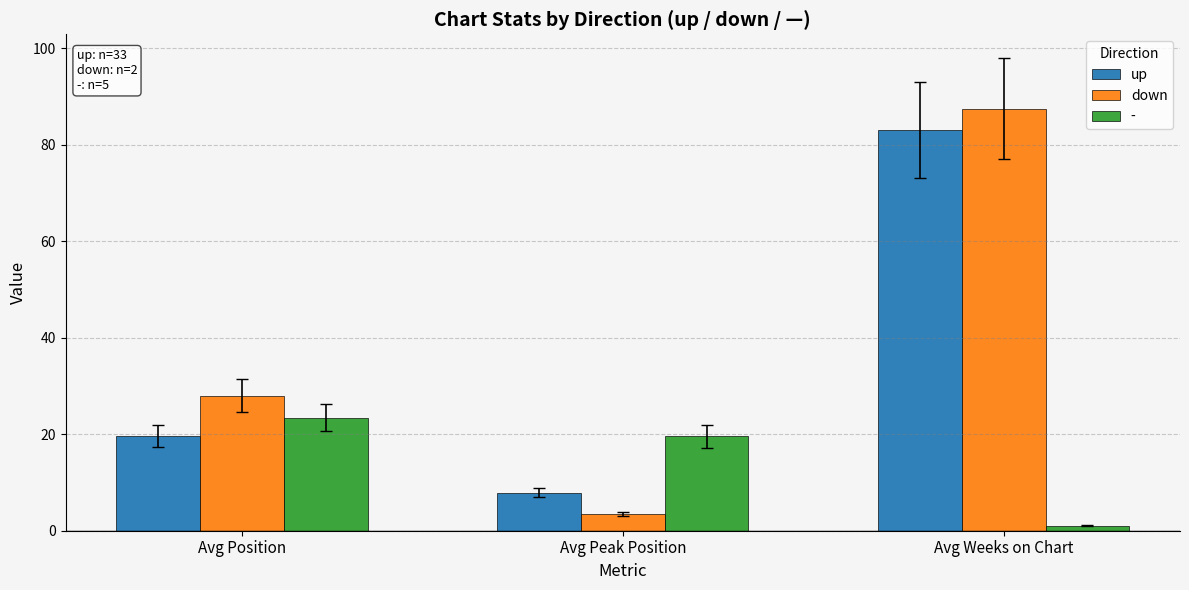

True or false: up has a value of 57.4 at Avg Weeks on Chart.

False